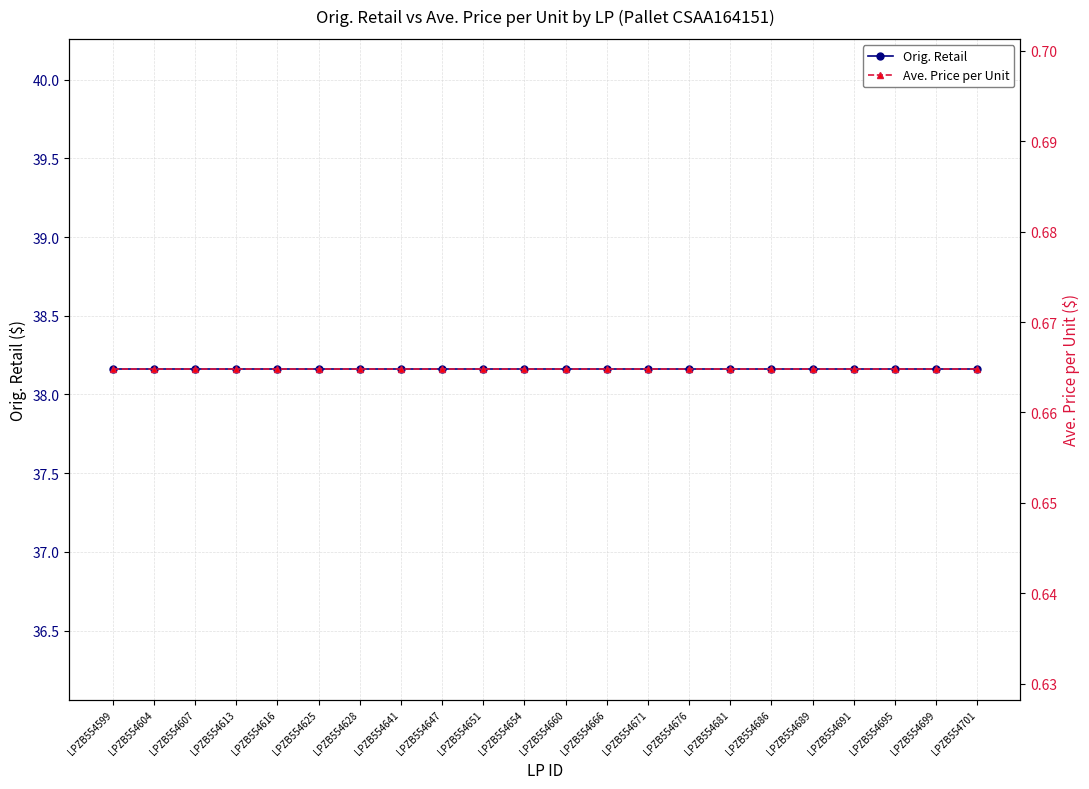

True or false: Ave. Price per Unit and Orig. Retail cross at least once.

False